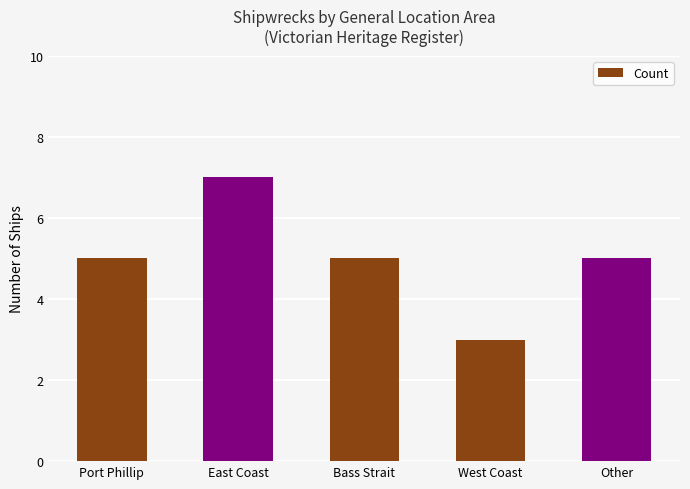

Is it true that the value at West Coast is 3?

True